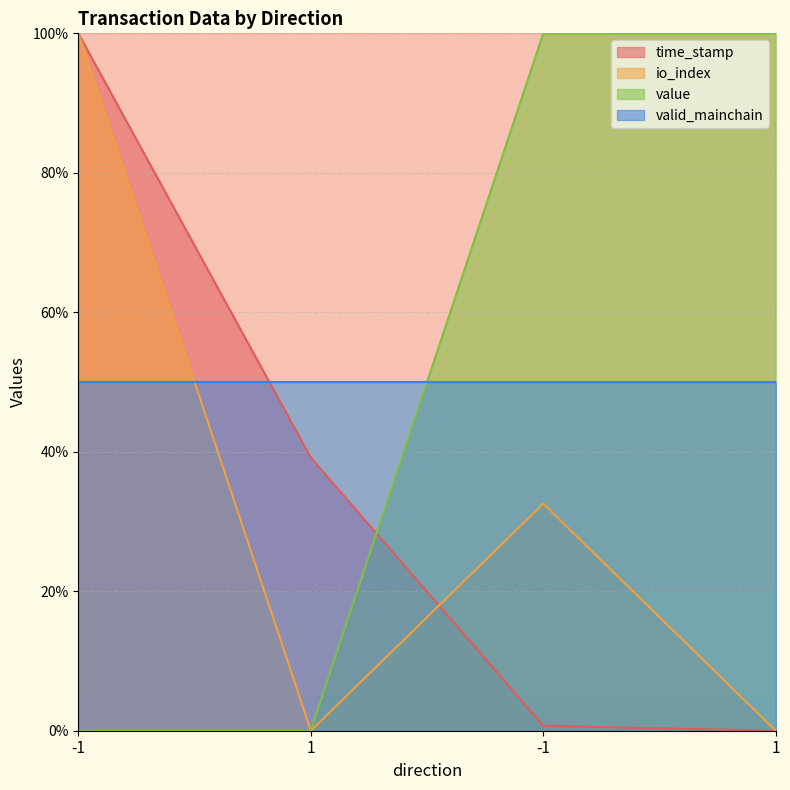

At which category is the sum across all series the highest?

-1